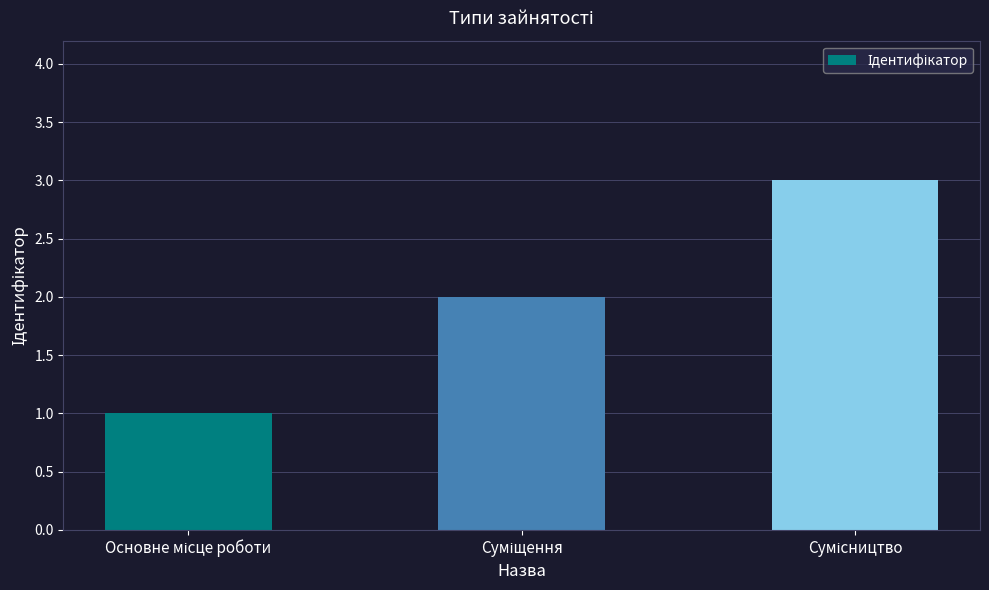

Does the chart contain stacked bars?

No